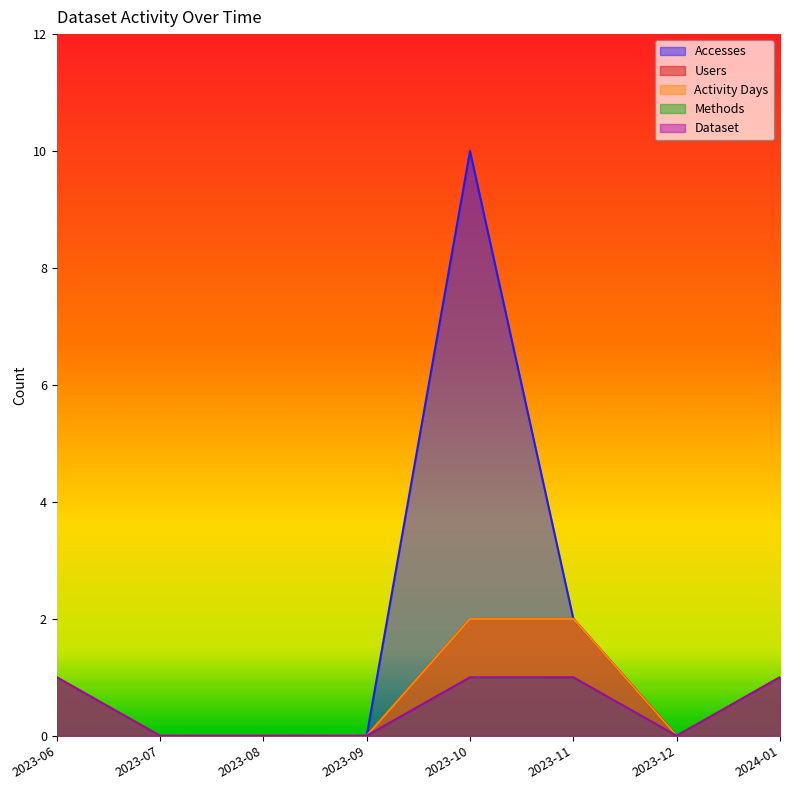

Rank the categories by Methods value from lowest to highest.

2023-07, 2023-08, 2023-09, 2023-12, 2023-06, 2023-10, 2023-11, 2024-01